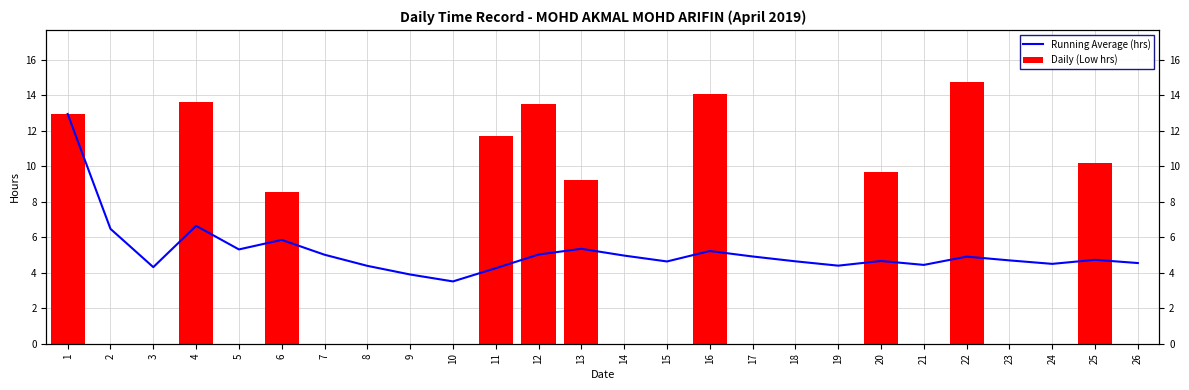

Which series changed the most between 15 and 20?

Daily (Low hrs)